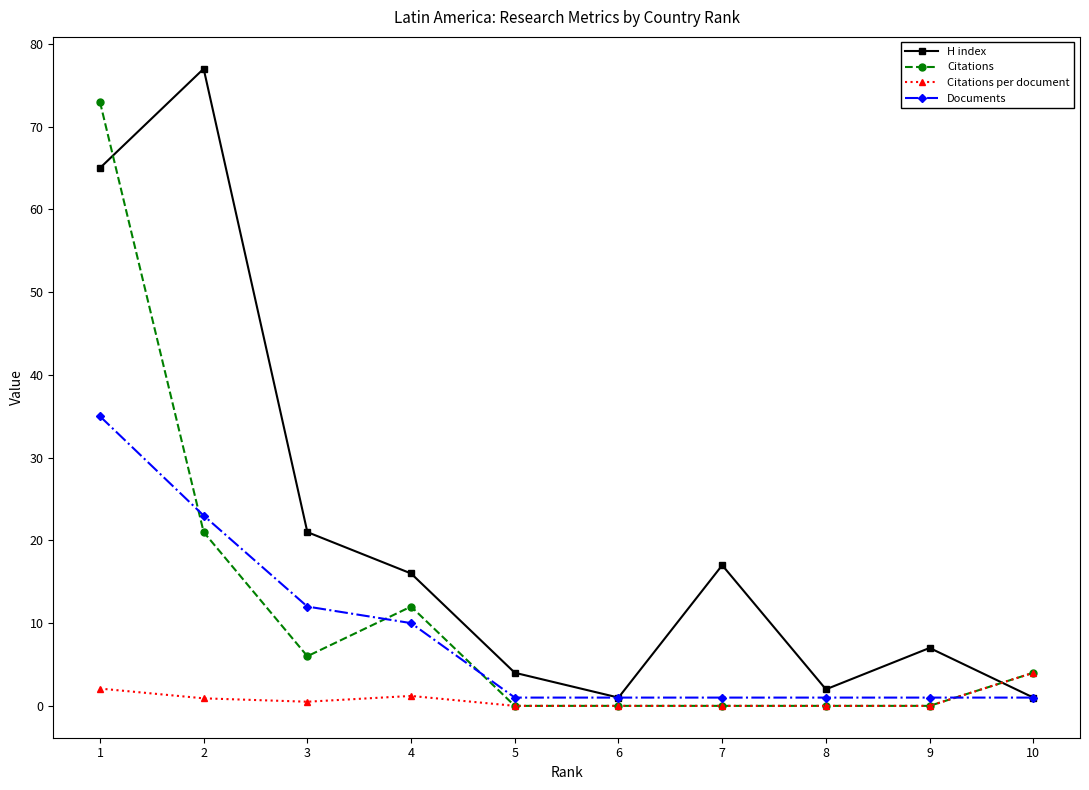

Is the value of H index at 4 greater than the value of Documents at 2?

No